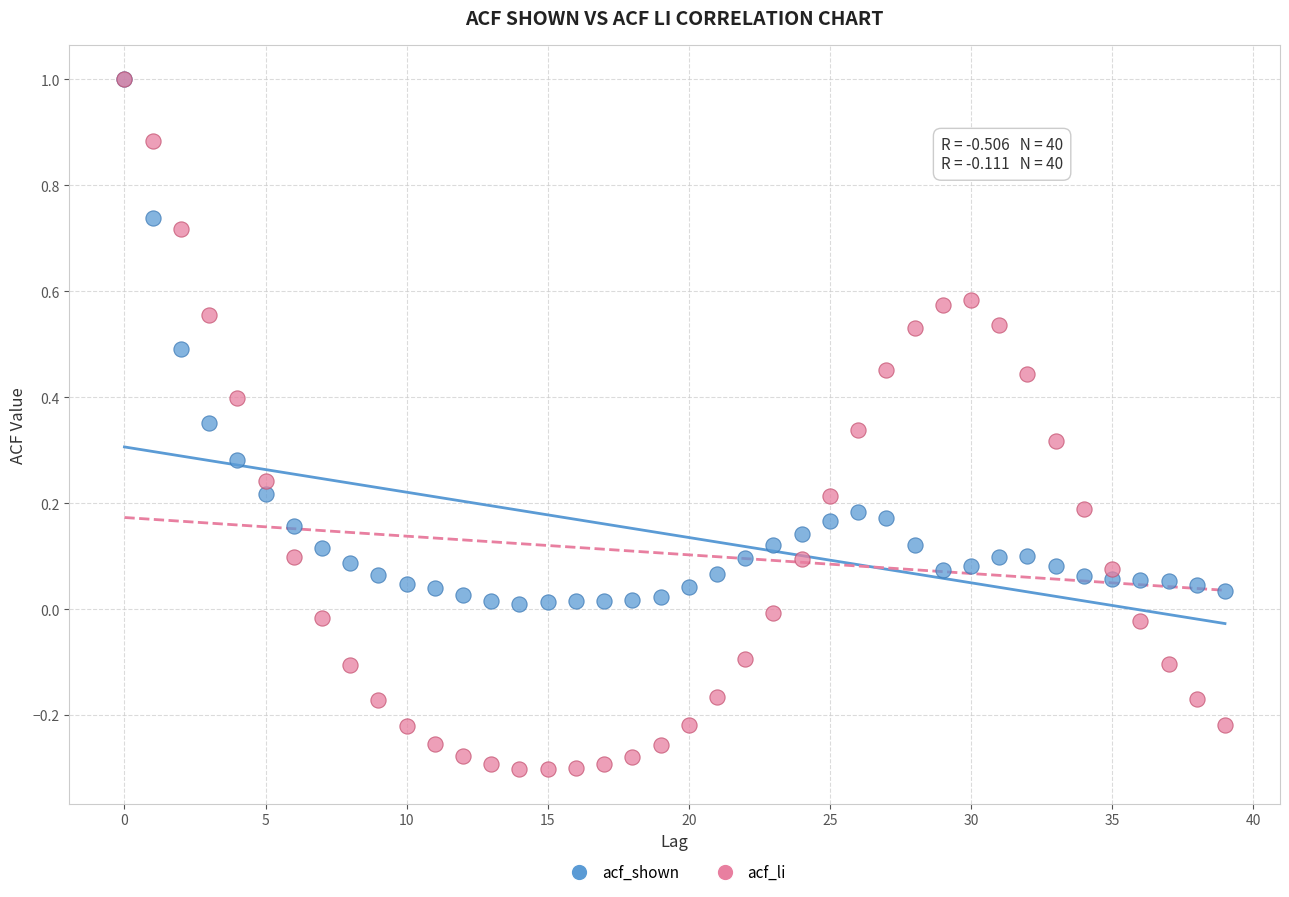

Which series reaches the minimum Y coordinate?

acf_li